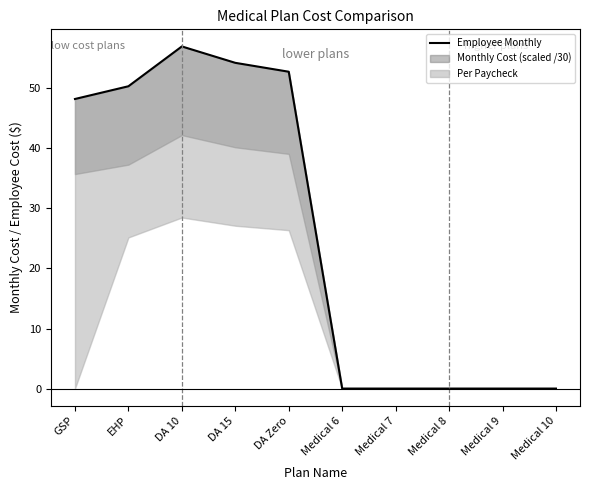

How many data points are above 48?

5